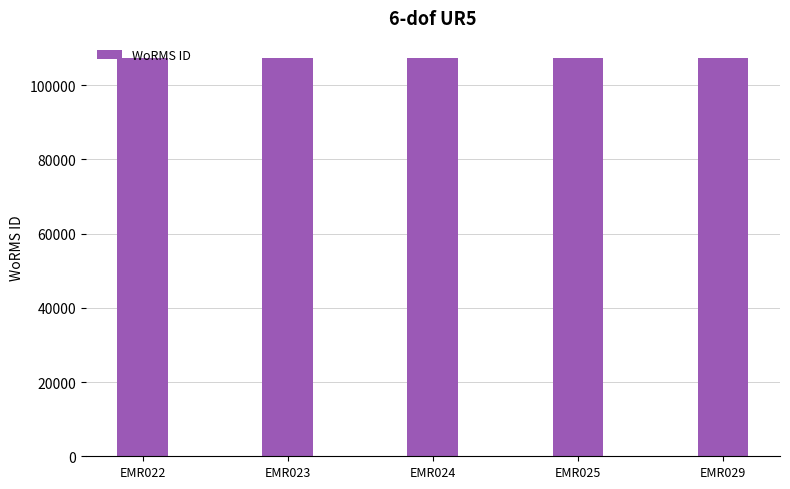

The value at EMR024 is 107390. True or false?

True